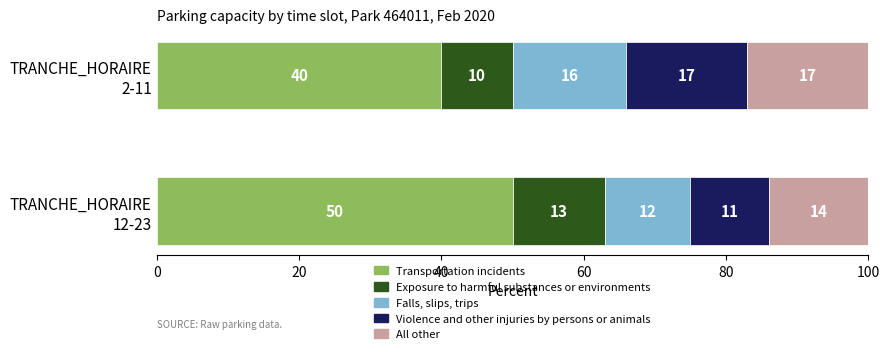

What is the sum of all Transportation incidents values?

90